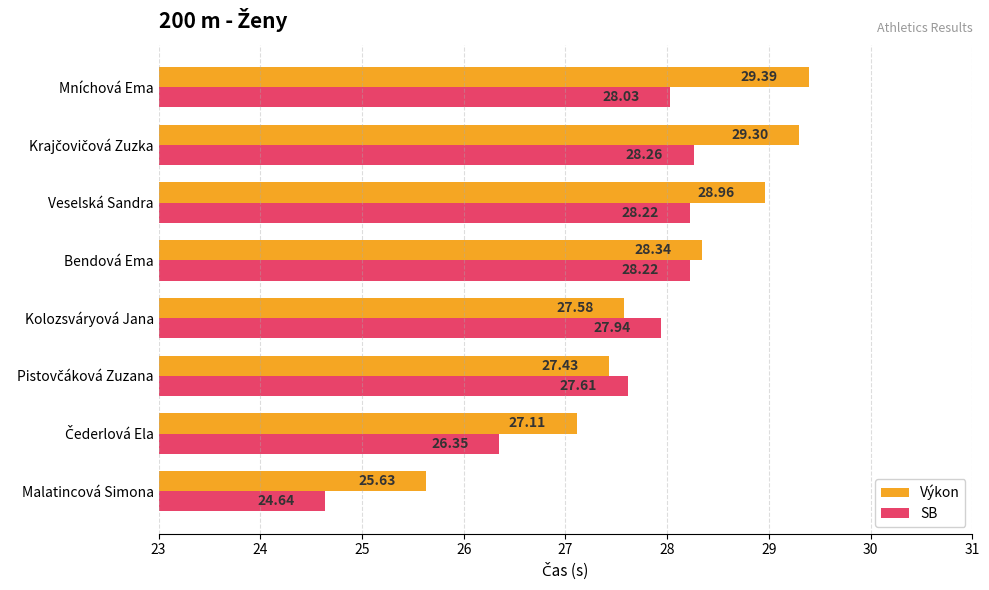

How many values in the Výkon series are below 28?

4